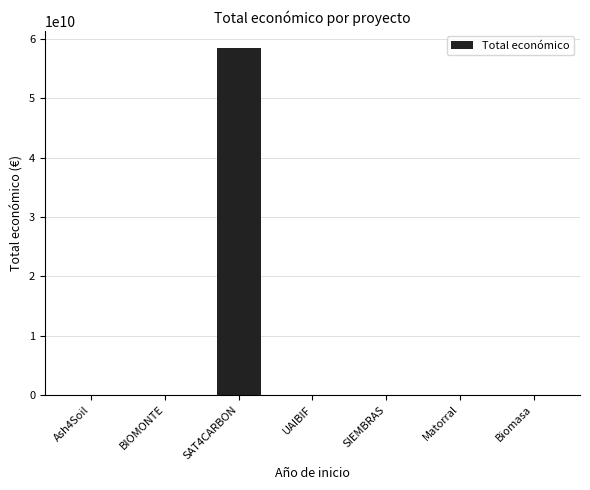

The value at Matorral is 4950. True or false?

True